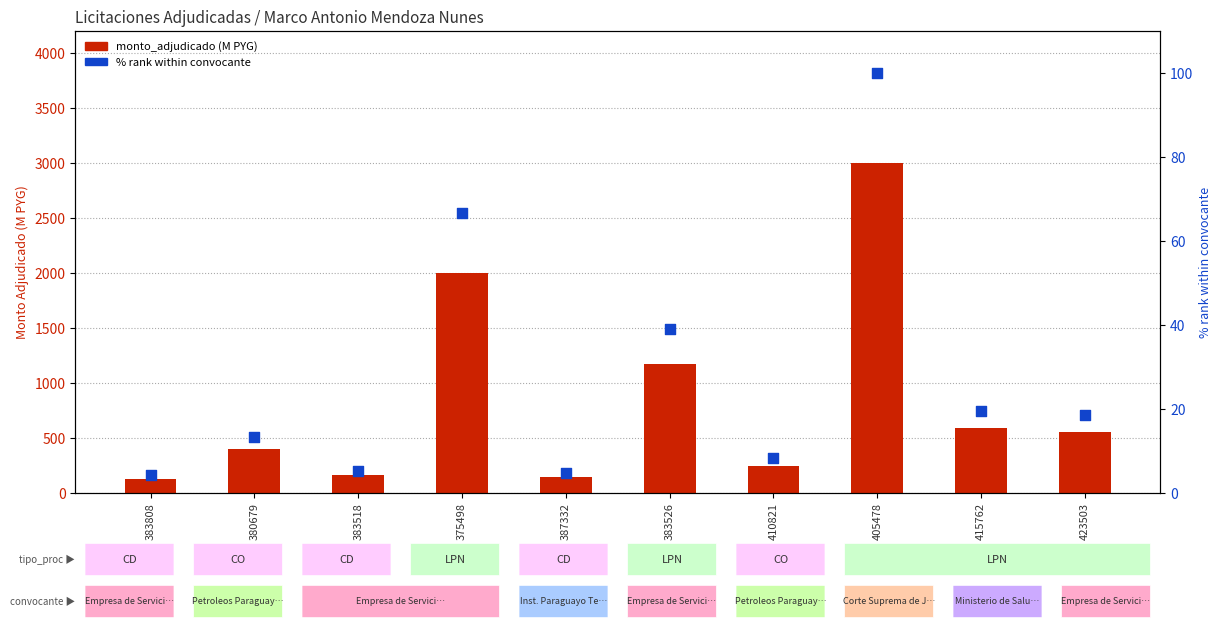

Is the value of monto_adjudicado (M PYG) at 423503 greater than the value of % rank within convocante at 383808?

Yes